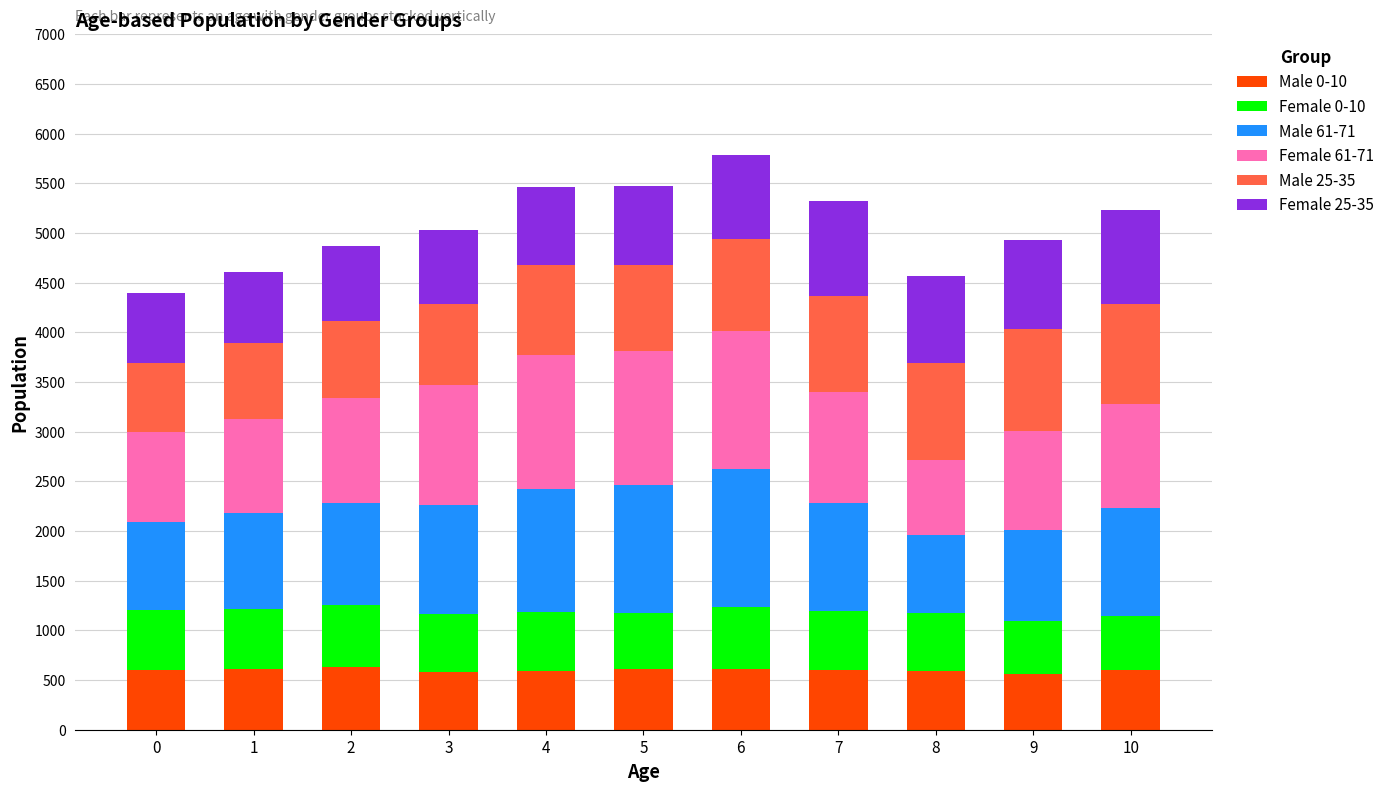

What is the lowest value of the Male 0-10 series?

558